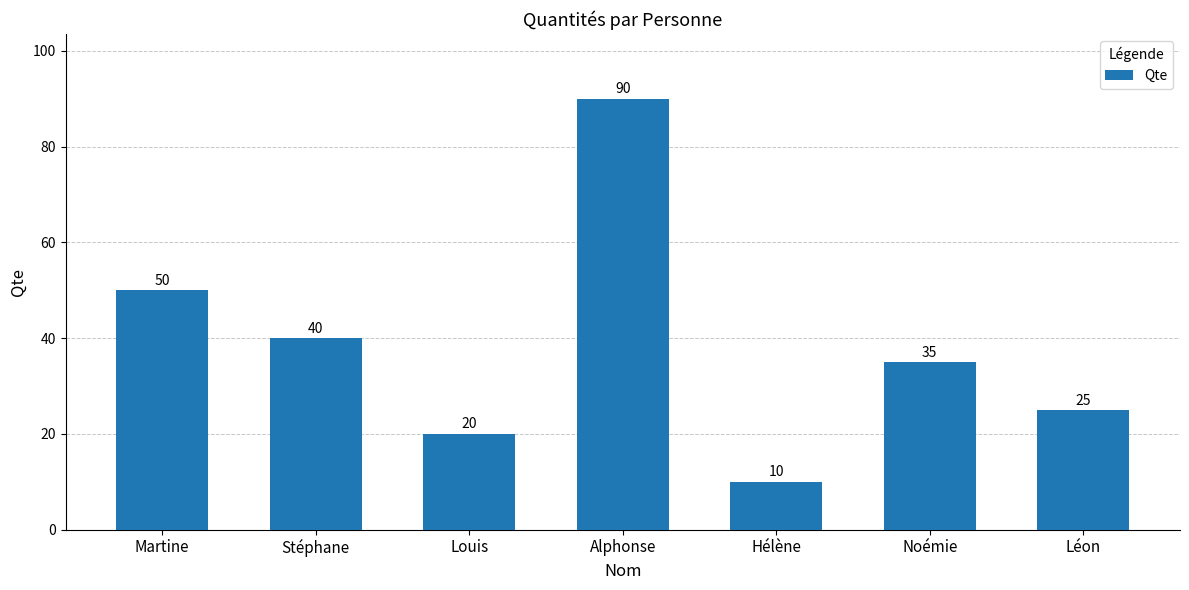

Which category has the highest value across all series?

Alphonse